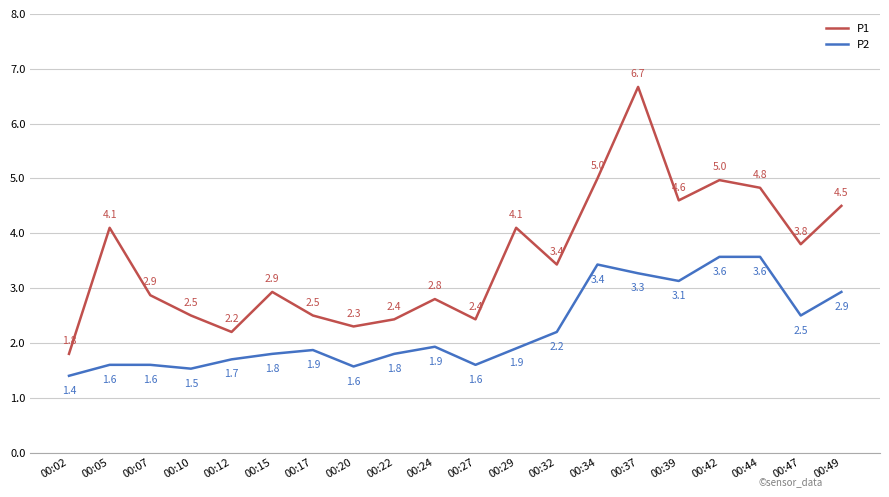

At how many categories does at least one series exceed 3?

10